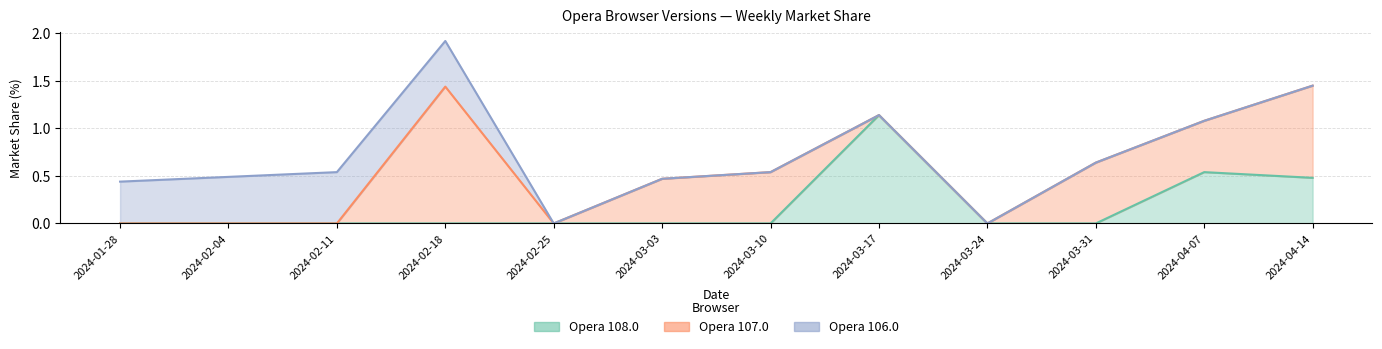

What is the greatest value displayed?

1.4